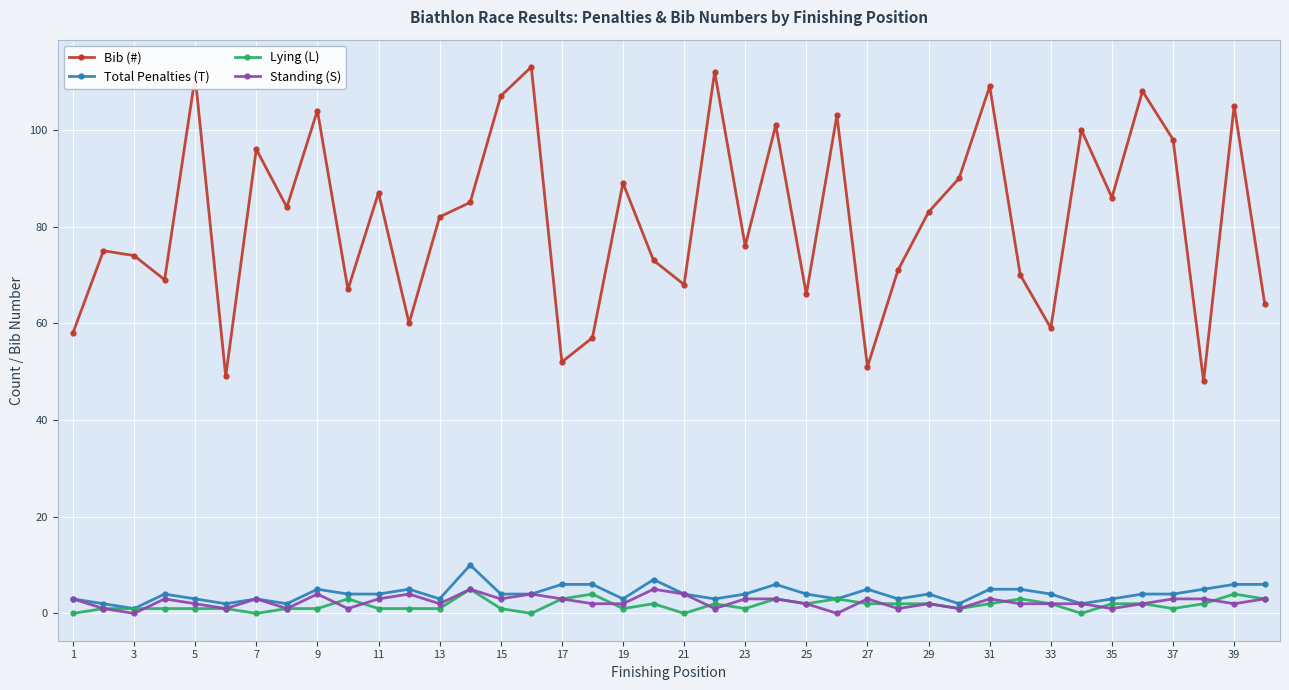

How many interior local valleys does the Bib (#) series have?

13